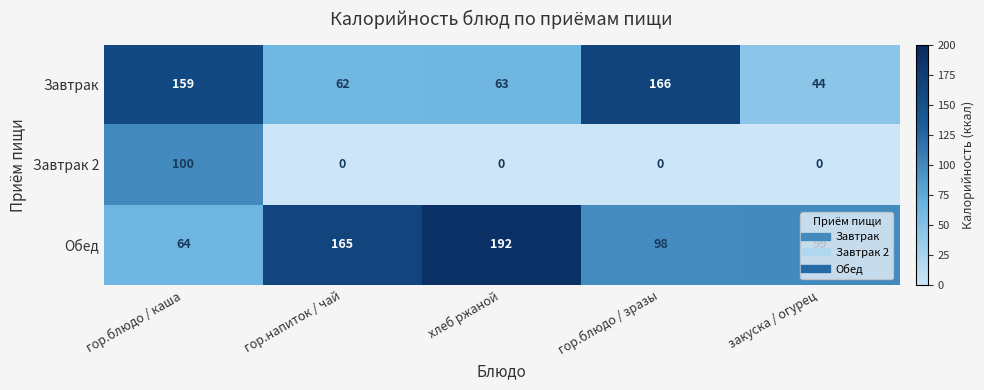

Which label corresponds to the largest value in the chart?

хлеб ржаной